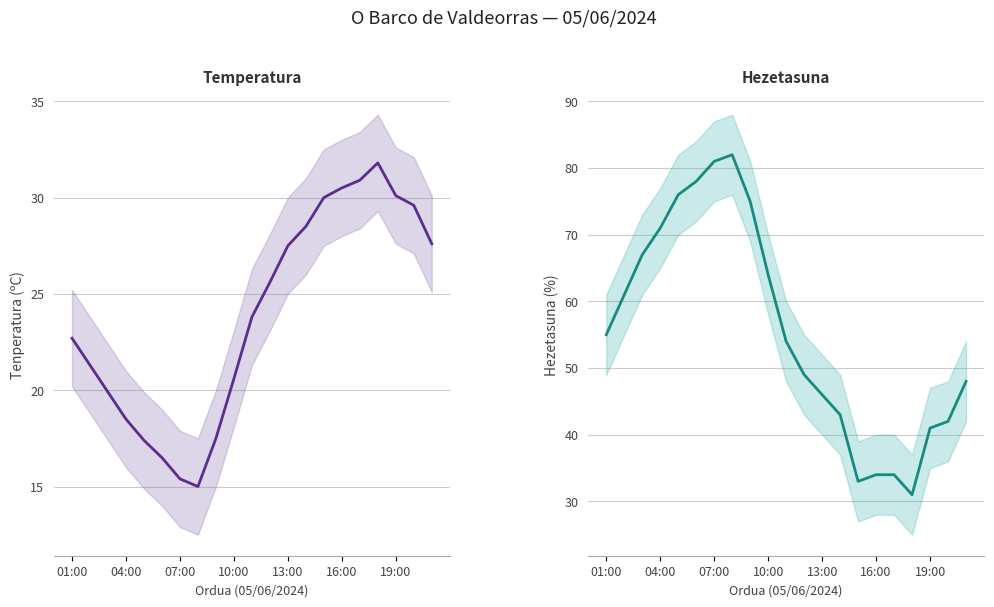

The Hezetasuna (%) series shows 35.3 at 07:00. True or false?

False